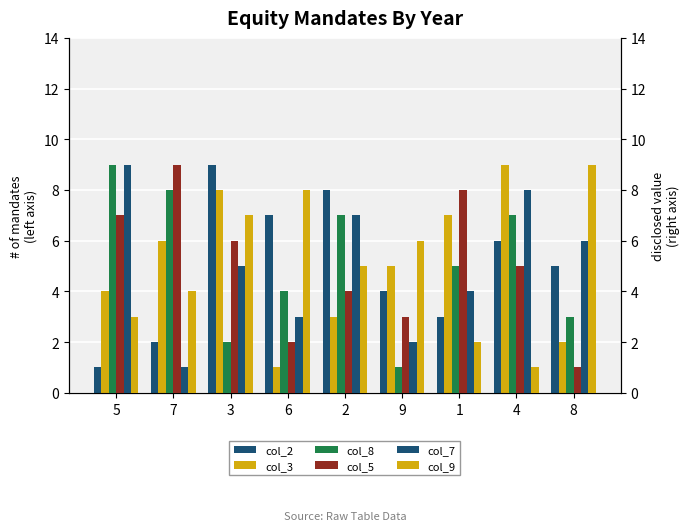

Which series has the largest range (max minus min)?

col_2